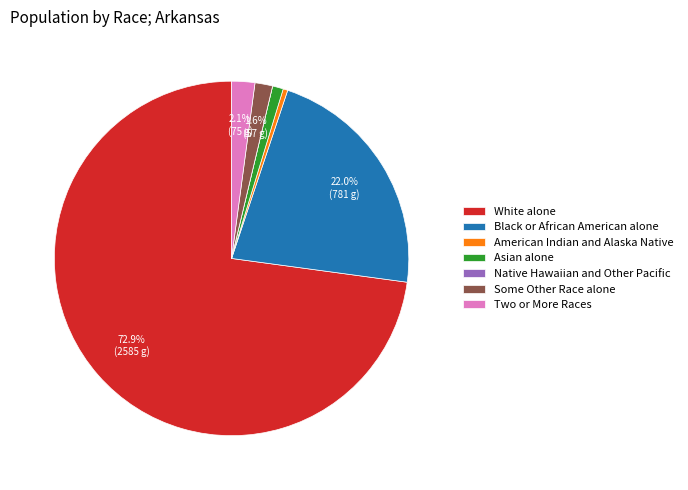

Is White alone the majority of the pie?

Yes